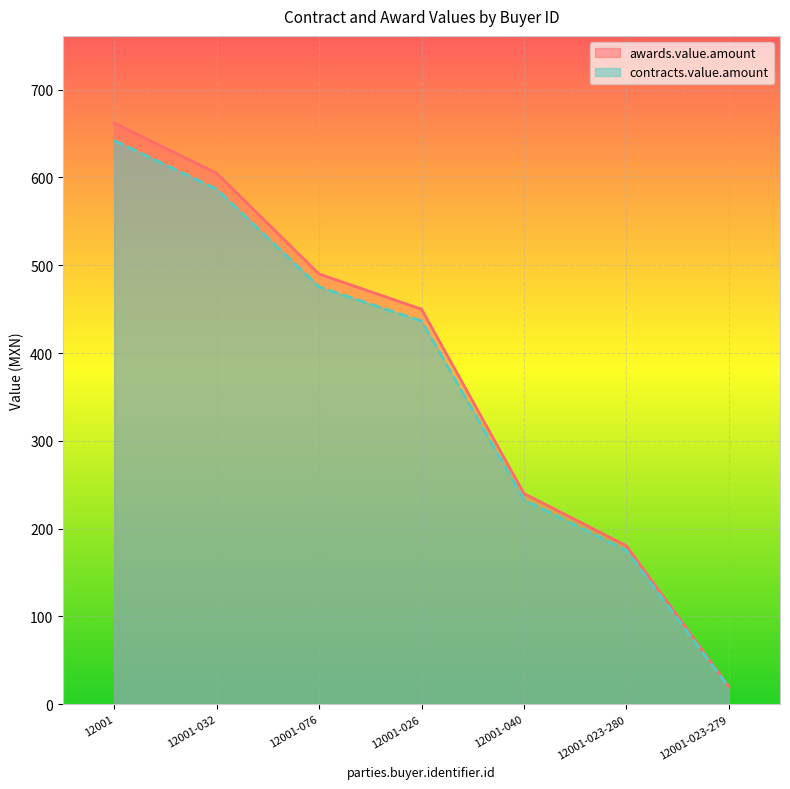

What is the maximum value shown in the chart?

662.0